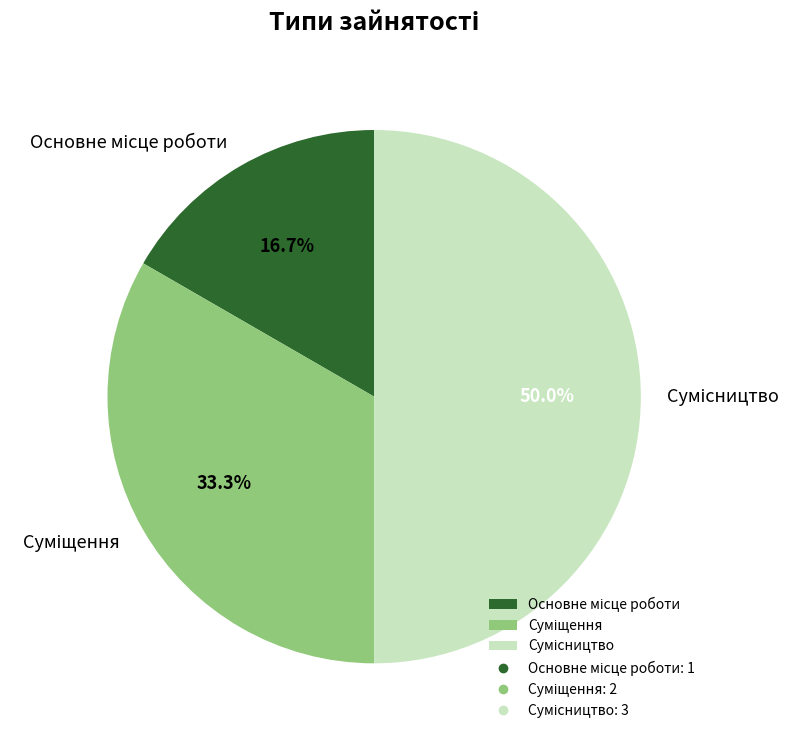

How many segments does this pie chart have?

3